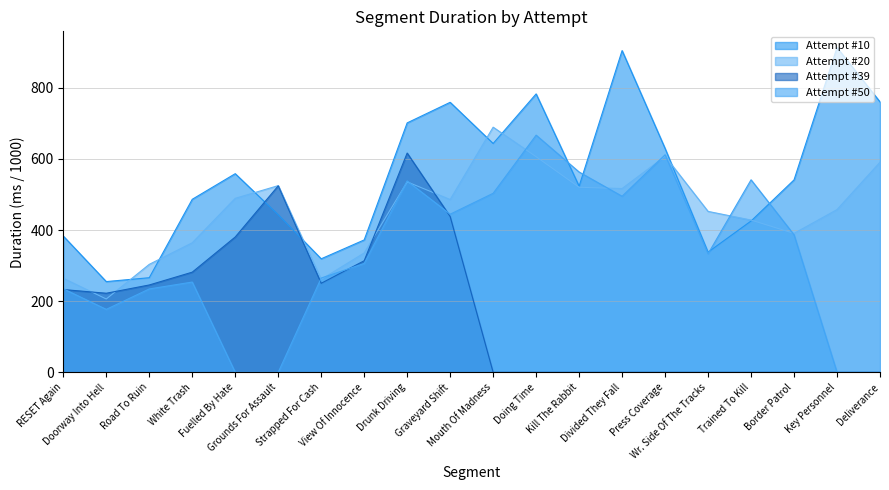

What is the sum of all Attempt #20 values?

9031.2